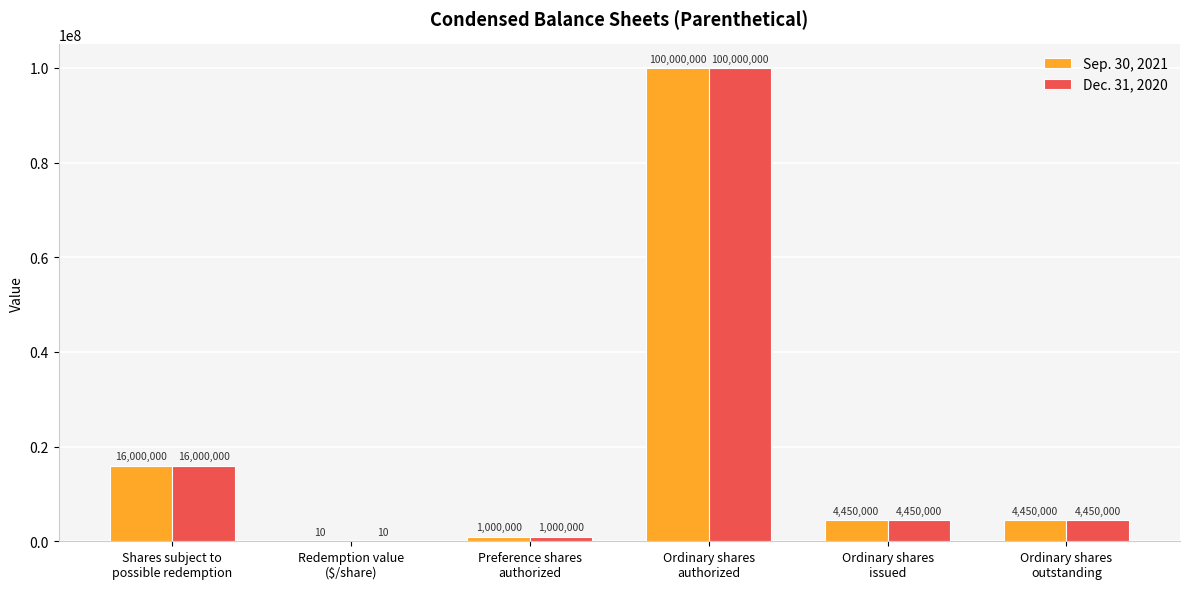

True or false: Dec. 31, 2020 has a value of 10 at Redemption value
($/share).

True